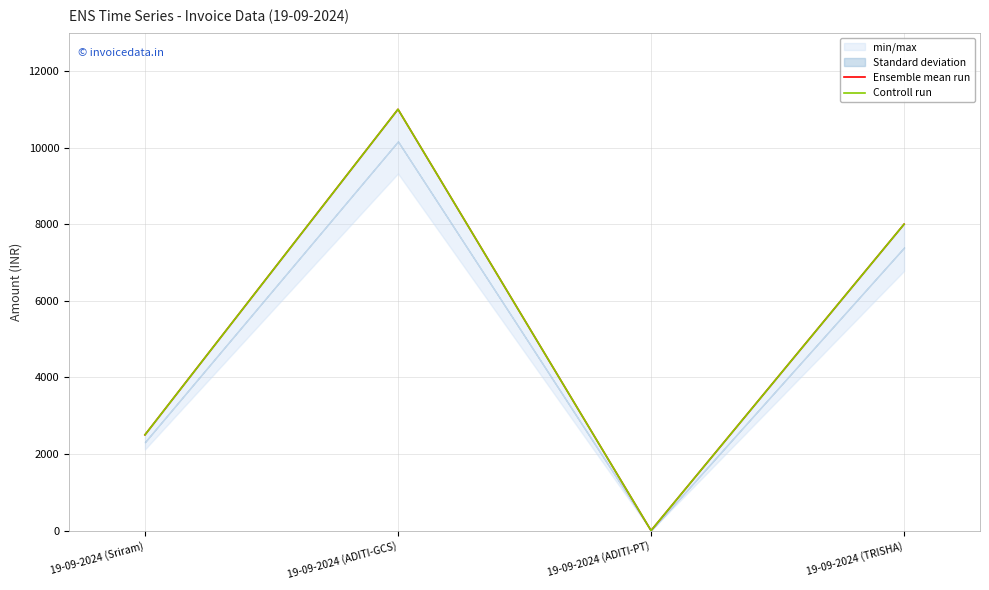

Does the chart display data point markers on the line(s)?

No